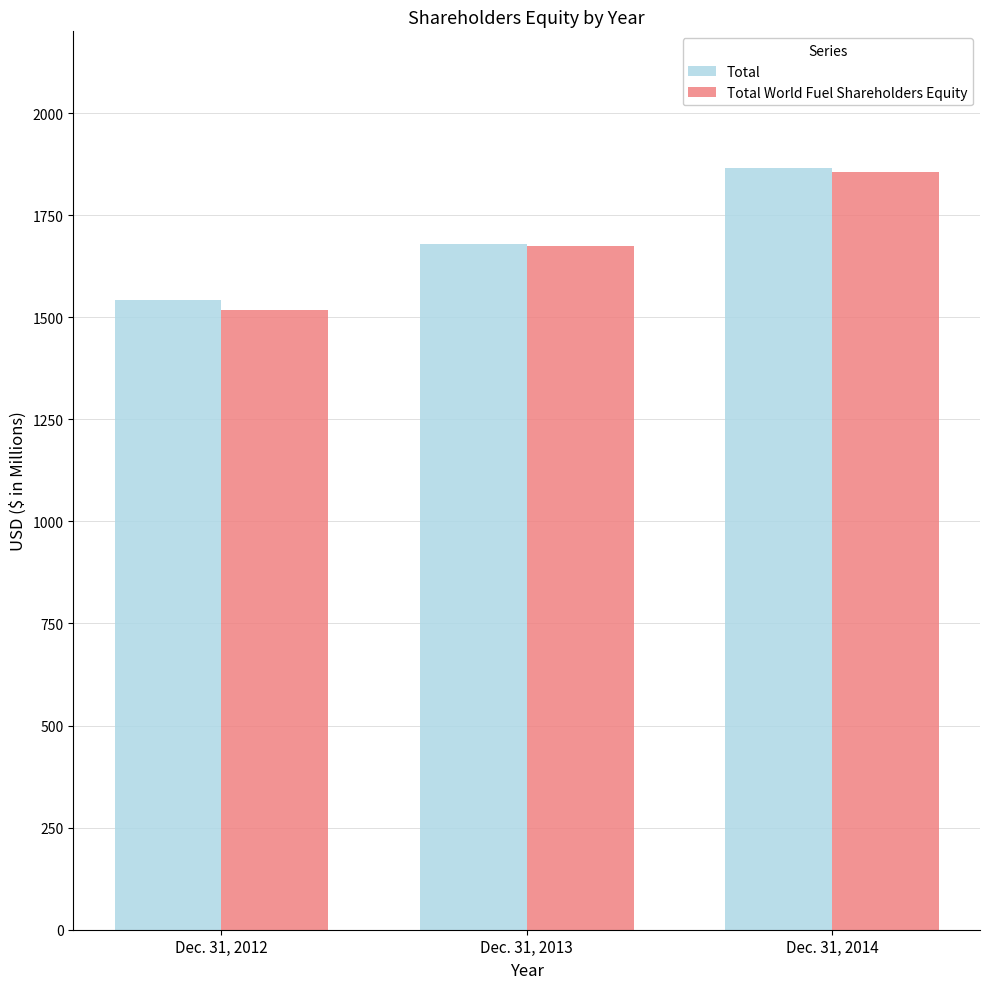

Where does the Total series first go above 1678?

Dec. 31, 2013